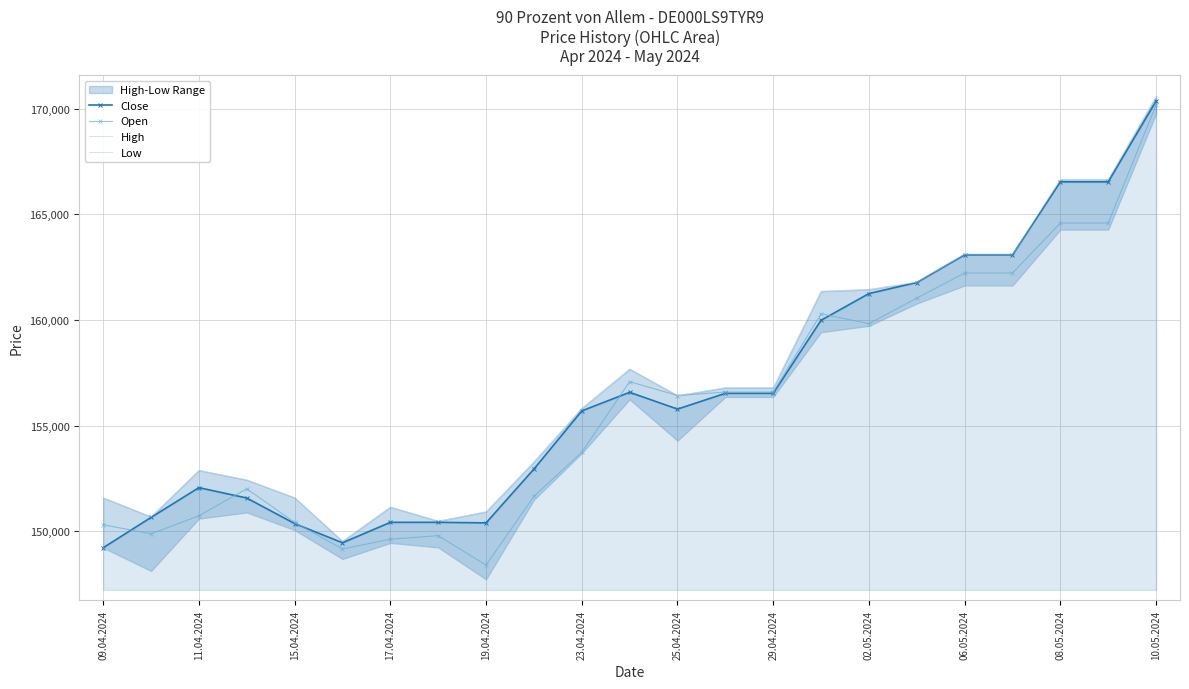

What are all the series names shown in the legend?

Close, Open, High, Low